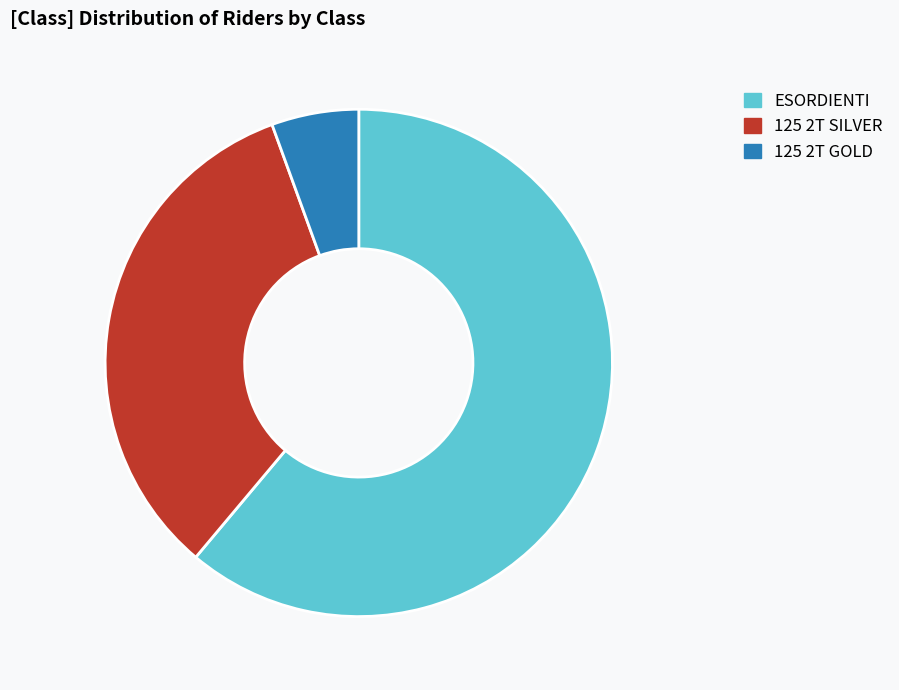

Rank the categories by value from highest to lowest.

ESORDIENTI, 125 2T SILVER, 125 2T GOLD